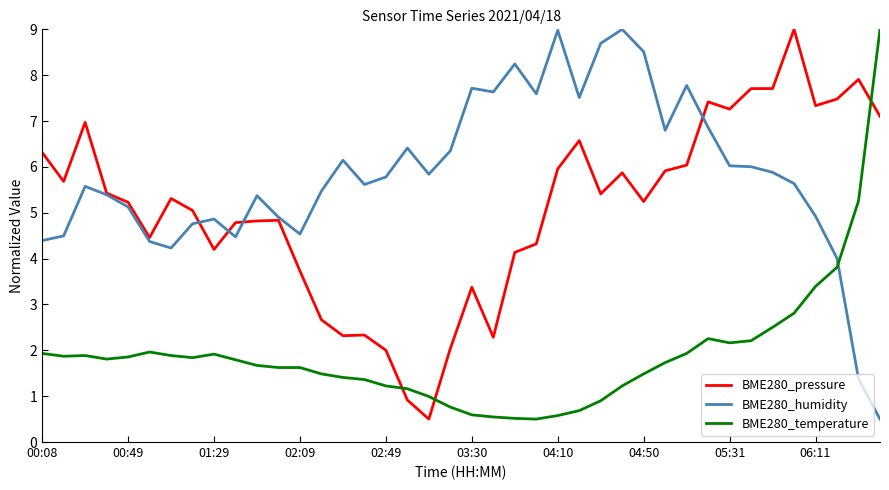

List the series in order of their overall mean, highest first.

BME280_humidity, BME280_pressure, BME280_temperature